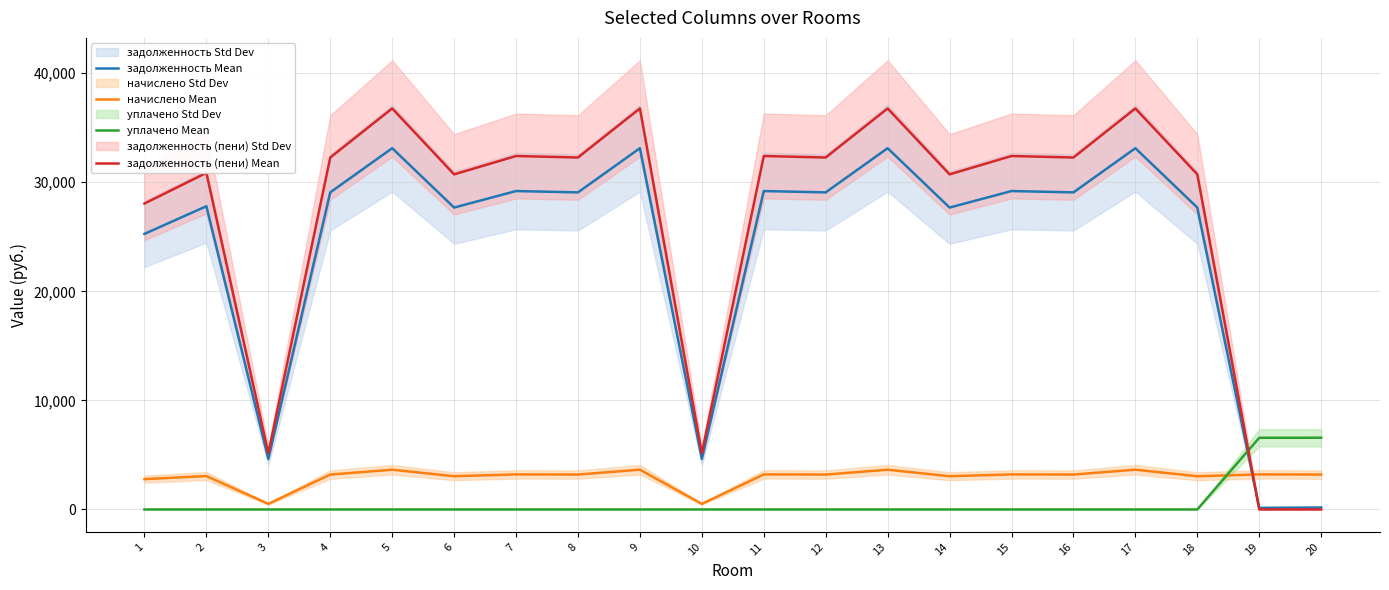

True or false: уплачено Mean has more than 2 points higher than both neighbors.

False